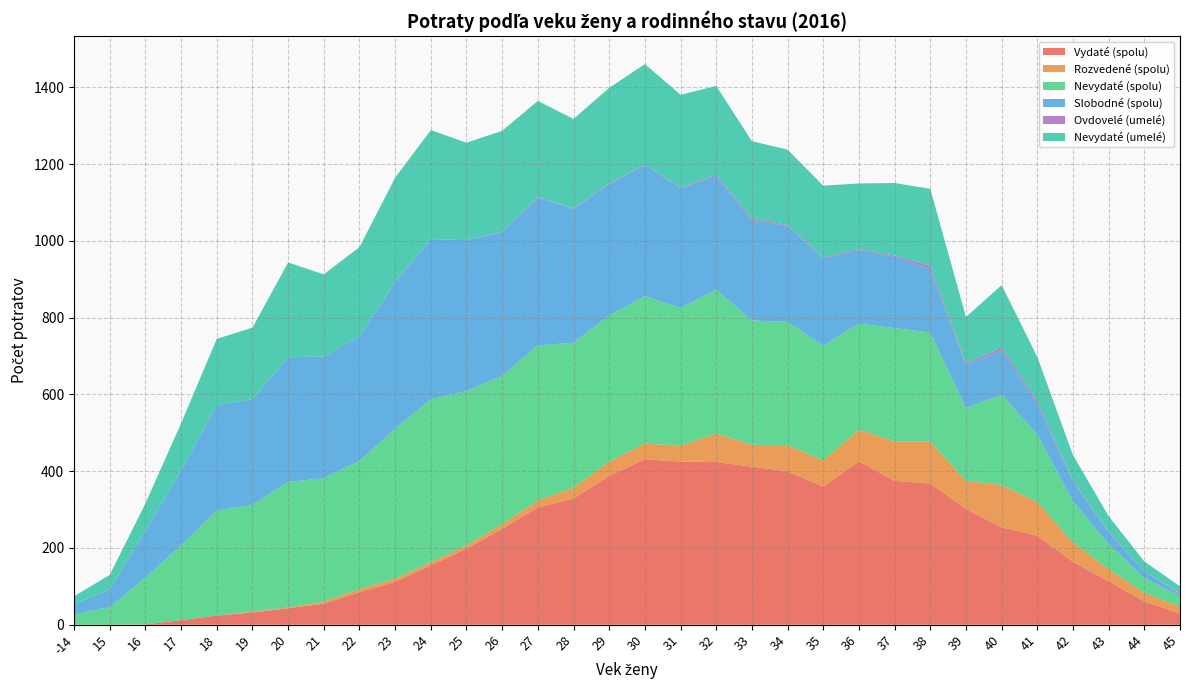

Reading left to right, extract all data points from this chart.

Vydaté (spolu): 0	0	1	12	24	32	43	55	85	112	155	198	250	306	329	388	431	425	424	412	400	360	426	375	368	302	254	232	164	113	61	29
Rozvedené (spolu): 0	0	0	0	0	2	2	5	8	8	8	9	12	18	28	37	41	42	74	57	68	68	82	103	109	73	110	88	50	32	22	18
Nevydaté (spolu): 27	46	122	195	274	278	327	322	334	391	425	402	387	404	378	381	384	358	375	324	321	299	277	295	284	190	235	176	107	65	39	27
Slobodné (spolu): 27	46	122	195	274	276	325	317	325	382	417	393	374	385	349	342	343	312	297	260	251	228	191	186	165	111	116	79	52	31	17	7
Ovdovelé (umelé): 0	0	0	0	0	0	0	0	0	1	0	0	1	1	1	2	0	2	3	5	2	2	3	3	9	4	7	7	3	2	0	2
Nevydaté (umelé): 20	38	71	123	173	186	247	214	232	271	284	254	263	251	233	249	262	242	231	202	196	187	171	189	201	122	163	116	66	40	26	17